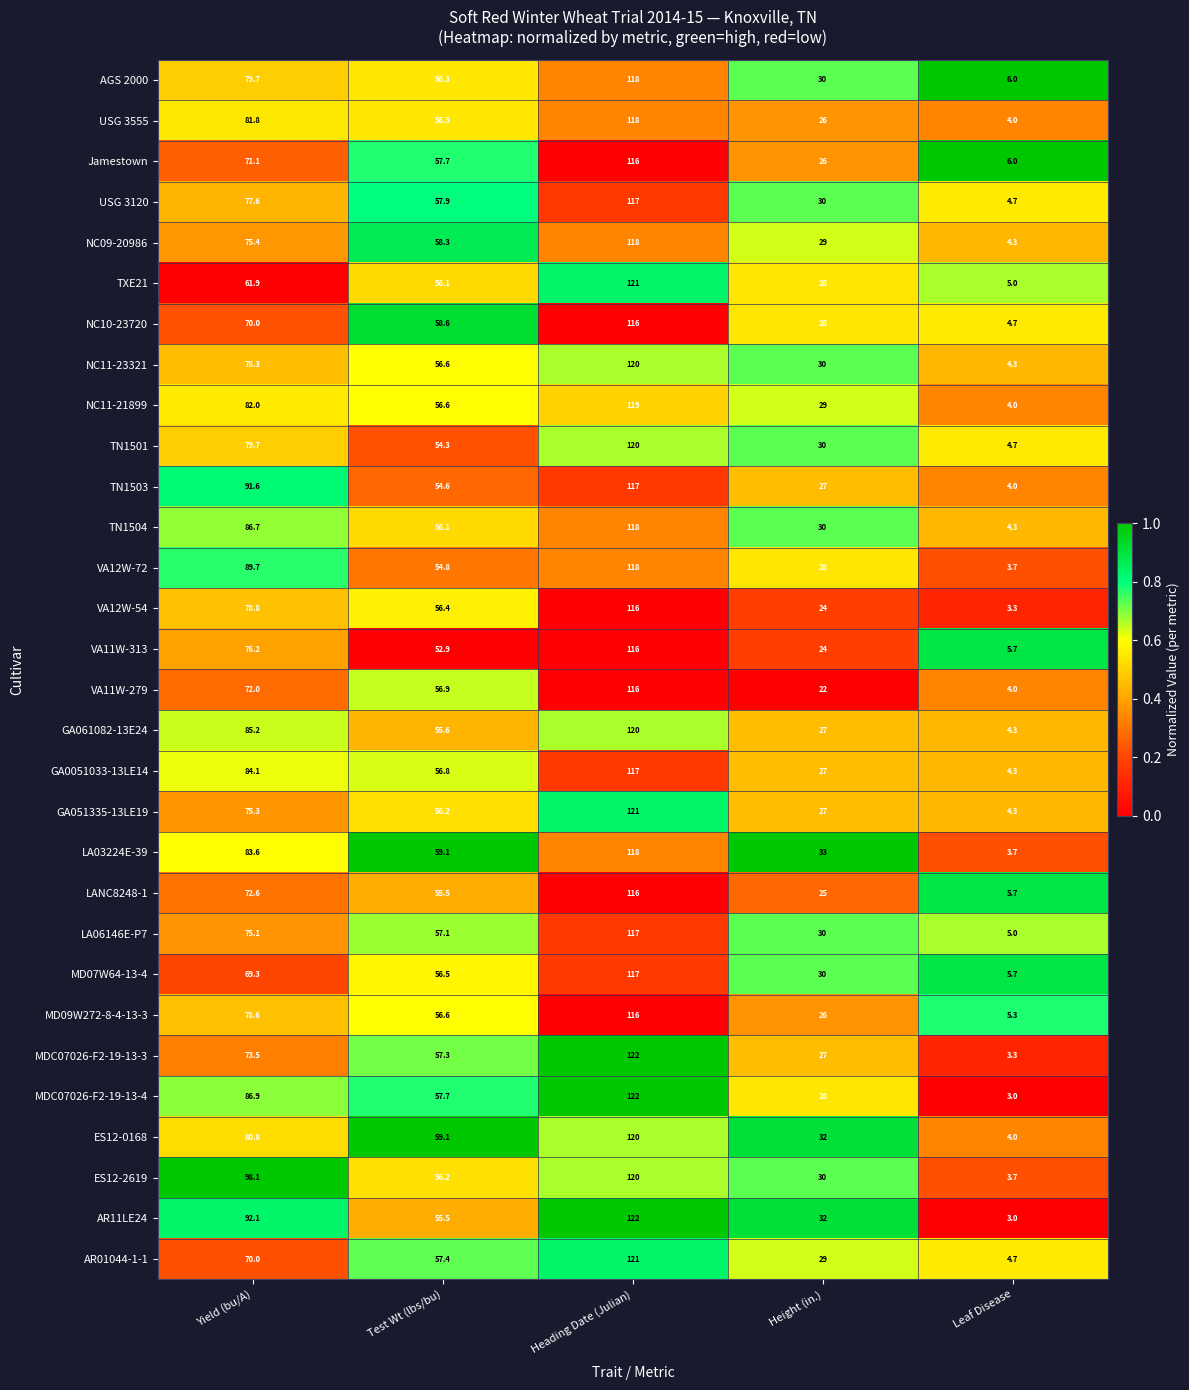

Which series changed the most between Yield (bu/A) and Height (in.)?

ES12-2619